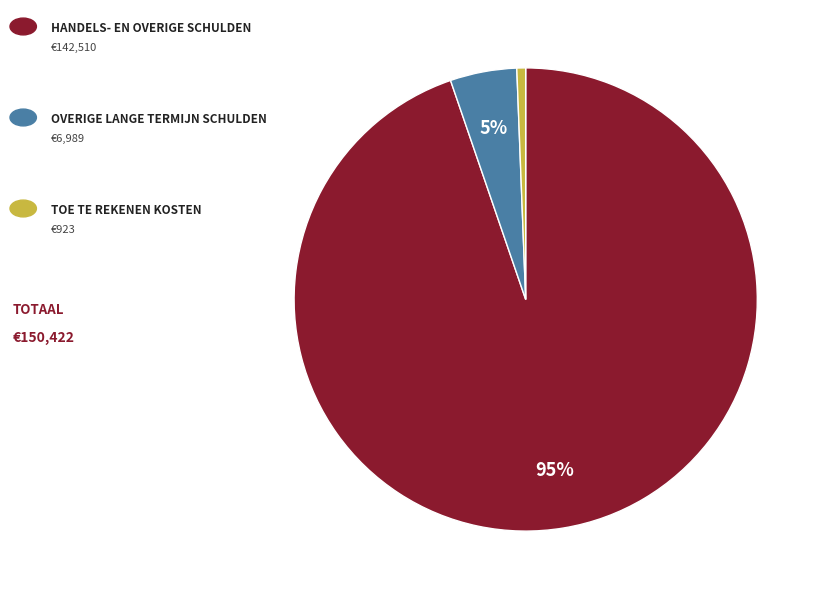

To the nearest percent, what is the average slice percentage?

33%